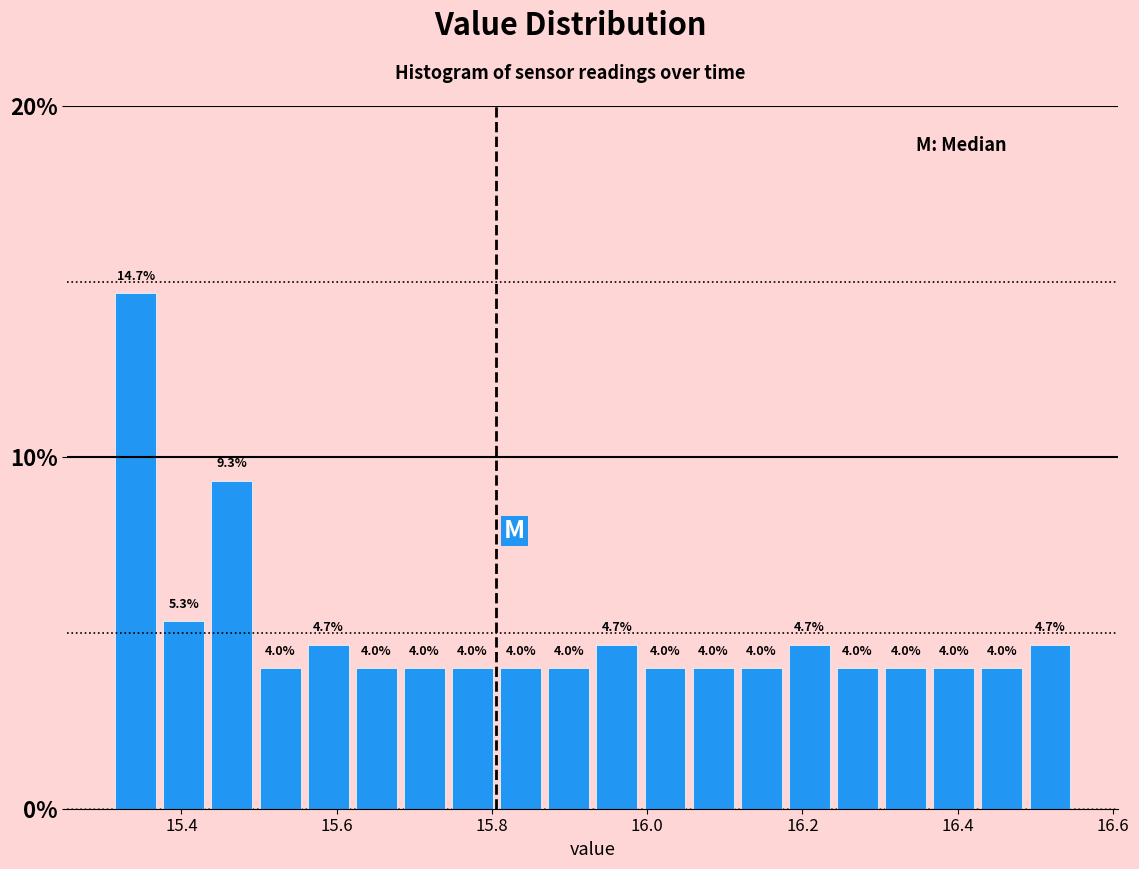

Around what value on the x-axis is the tallest bar? Give the approximate position of its centre, as read against the axis.

15.34